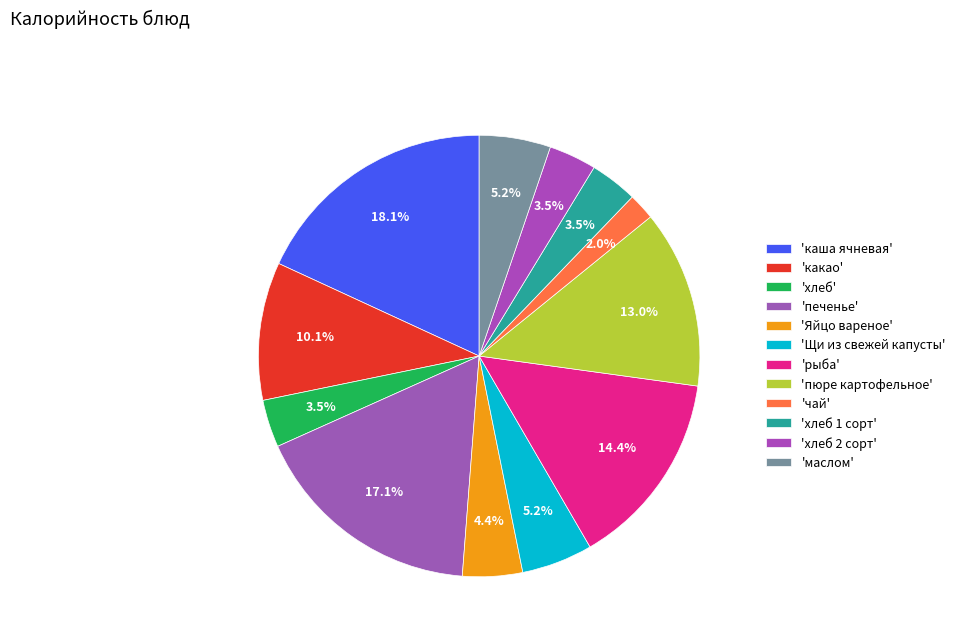

How many segments does this pie chart have?

12